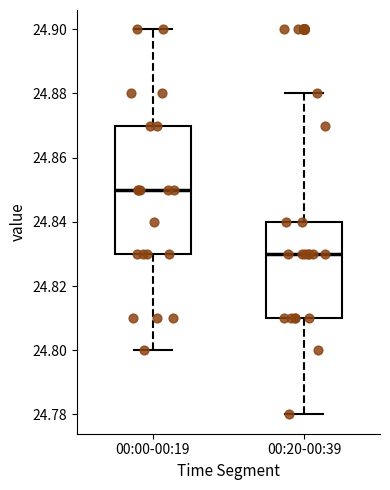

Reading left to right, read every box against the y-axis: the position of its median line, the range the box covers, and the ends of its whiskers. The values are not printed on the chart, so give them approximately, as read against the axis.

00:00-00:19: median 24.85, box 24.83 to 24.87, whiskers 24.80 to 24.90
00:20-00:39: median 24.83, box 24.81 to 24.84, whiskers 24.78 to 24.88